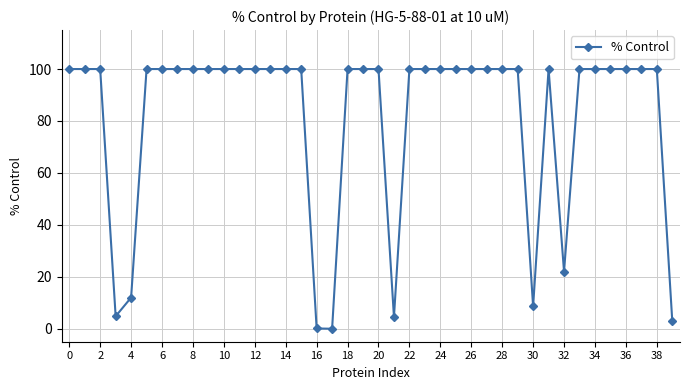

What is the difference between the maximum and minimum values?

100.0